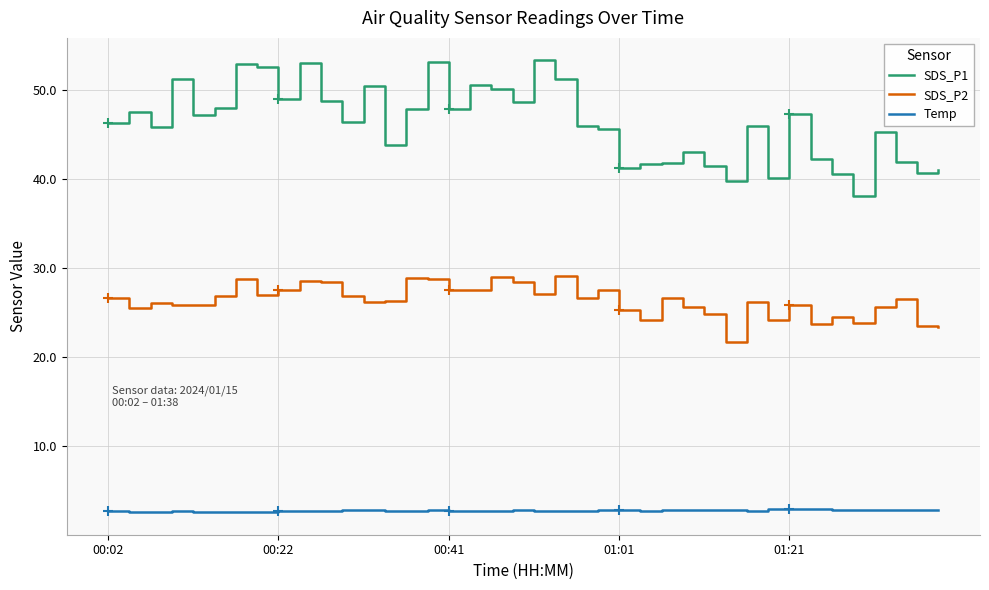

The value of SDS_P2 at 00:02 is 38.6. True or false?

False